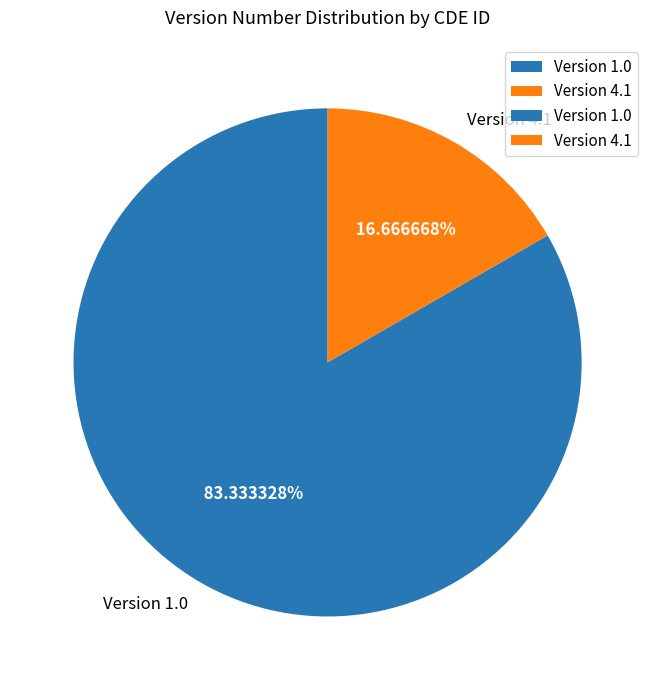

Rank the categories by value from highest to lowest.

Version 1.0, Version 4.1